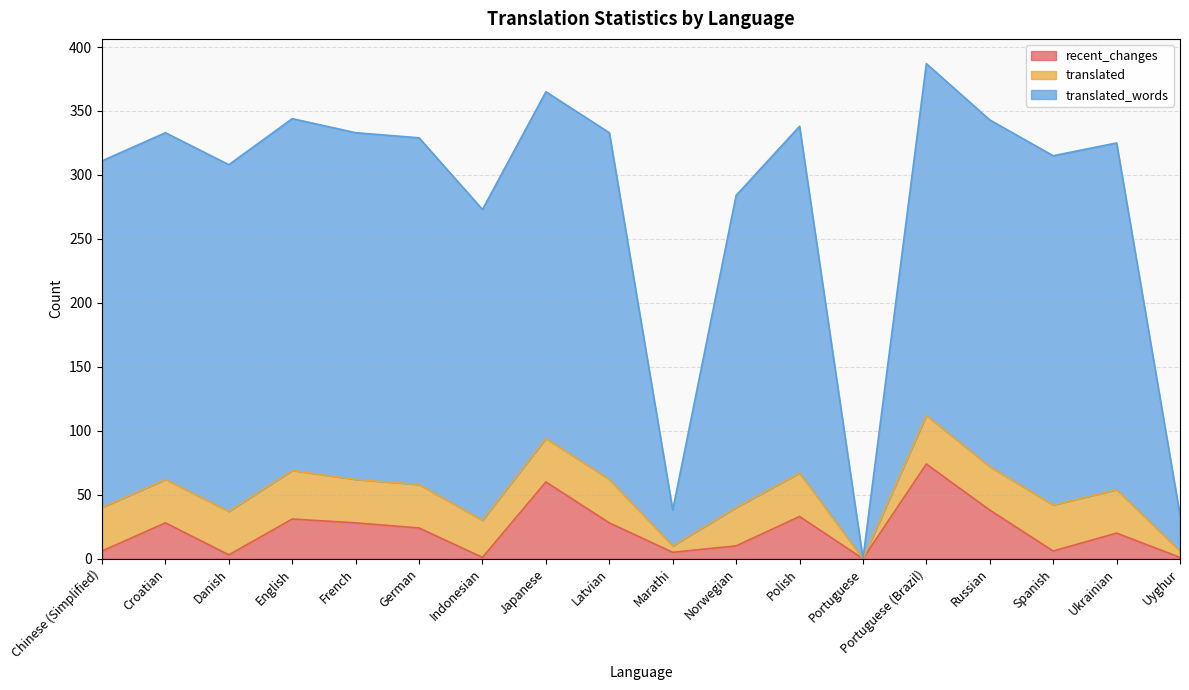

The recent_changes series shows 0 at Portuguese. True or false?

True